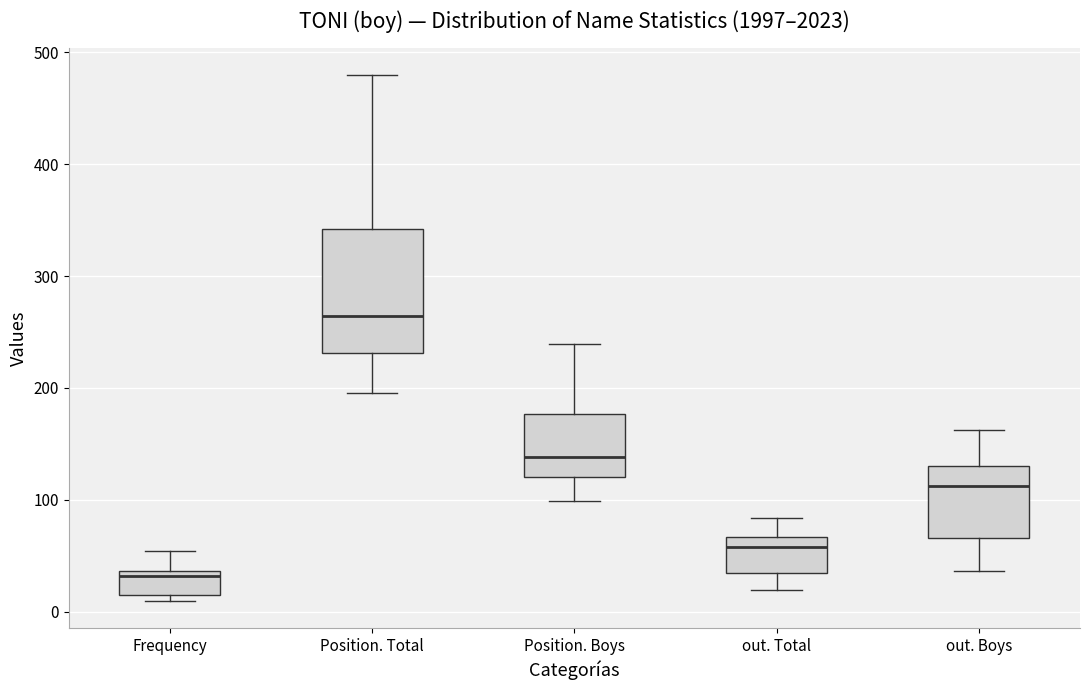

Reading left to right, transcribe this box plot: for each box, give where its median line is, the range the box spans, and where its two whiskers end, as read against the y-axis. The values are not printed on the chart, so give them approximately, as read against the axis.

Frequency: median 30, box 10 to 40, whiskers 10 (just below the box's lower edge) to 50
Position. Total: median 260, box 230 to 340, whiskers 200 to 480
Position. Boys: median 140, box 120 to 180, whiskers 100 to 240
out. Total: median 60, box 30 to 70, whiskers 20 to 80
out. Boys: median 110, box 70 to 130, whiskers 40 to 160